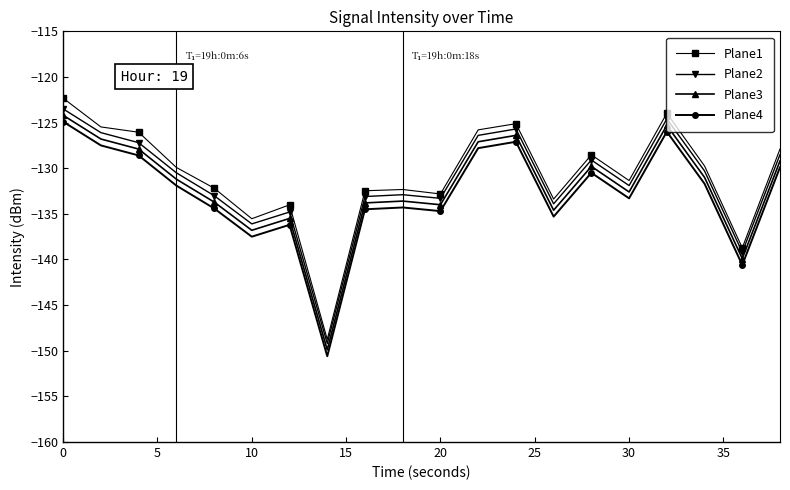

What is the value of the Plane4 point at the 5th from the left?

-134.4